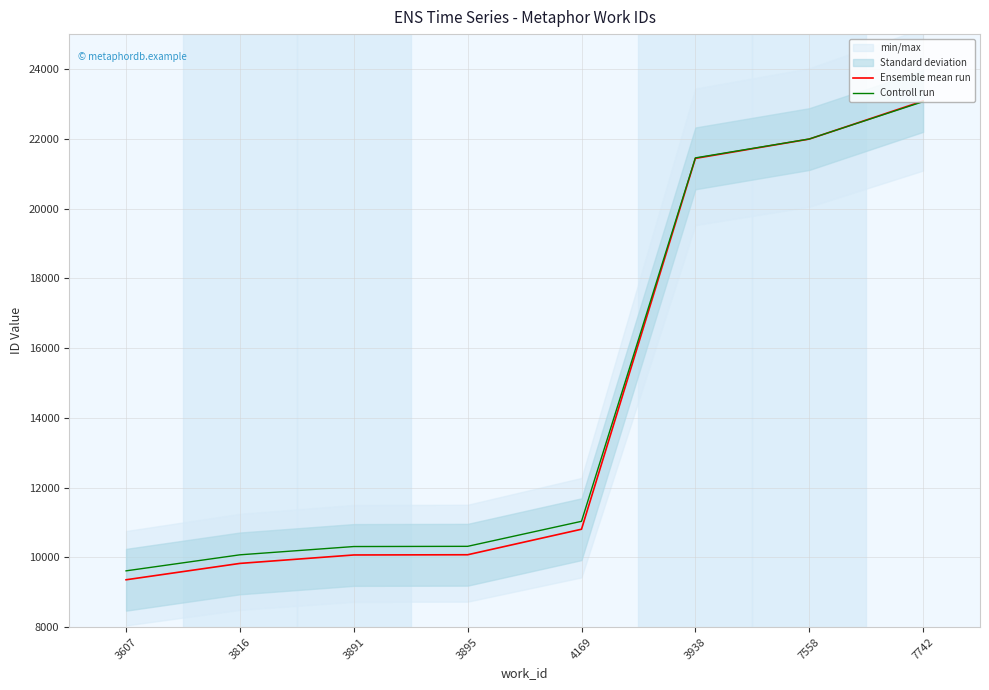

At which category does the chart reach its peak across all series?

7742